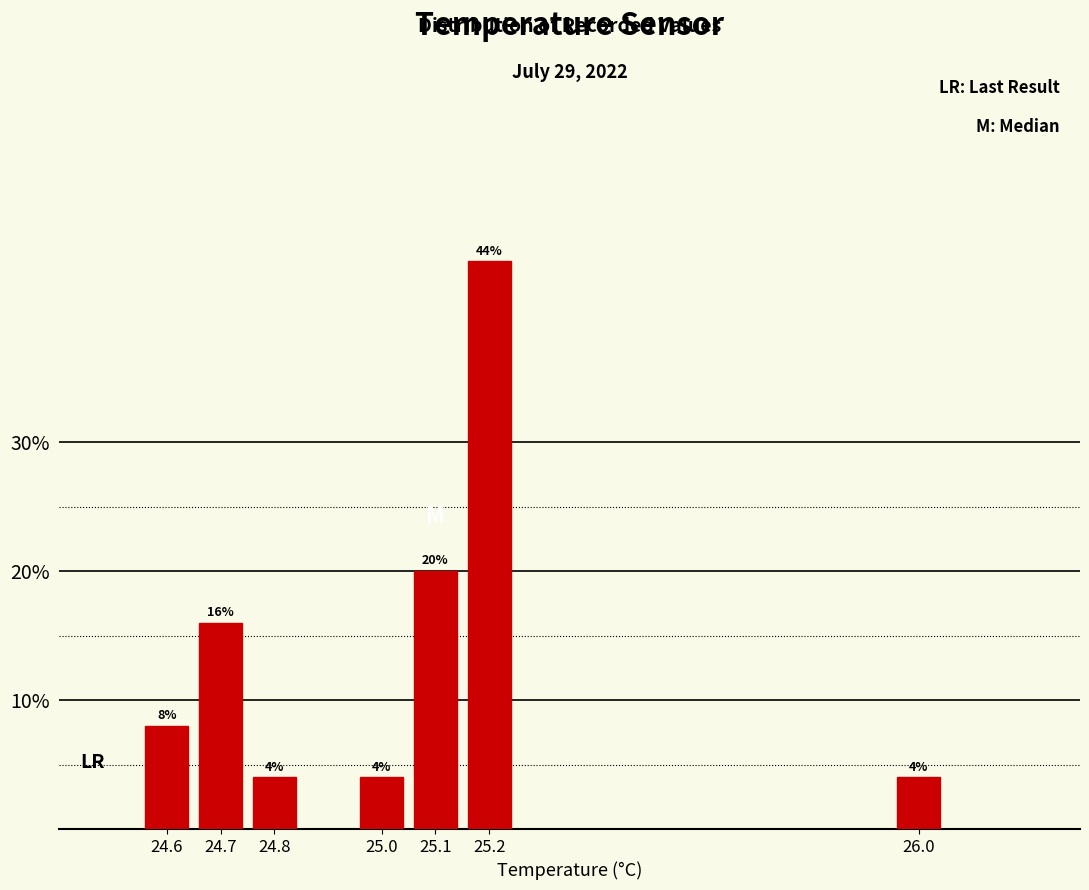

Reading left to right, transcribe all the data shown in this chart.

24.6=8	24.7=16	24.8=4	25.0=4	25.1=20	25.2=44	26.0=4